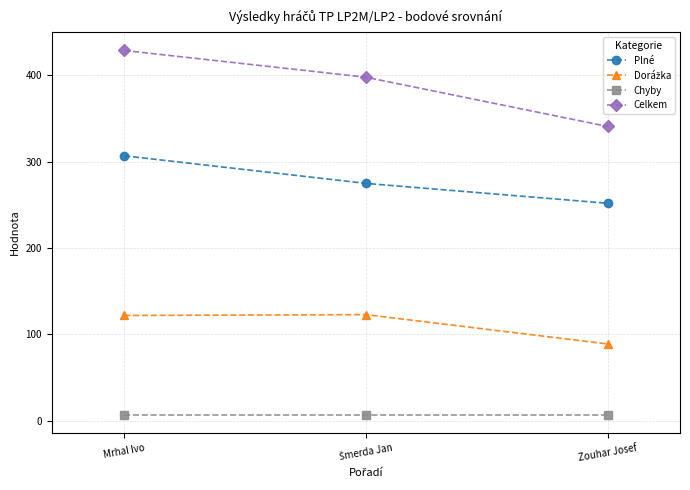

Which series has the largest range (max minus min)?

Celkem